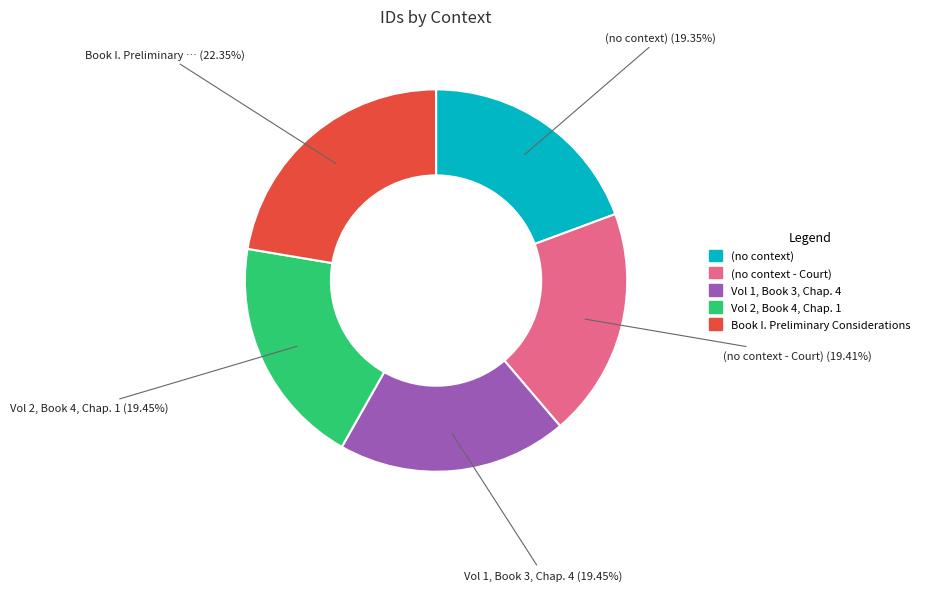

To the nearest percent, what is the difference between the largest and smallest slice percentages?

3%